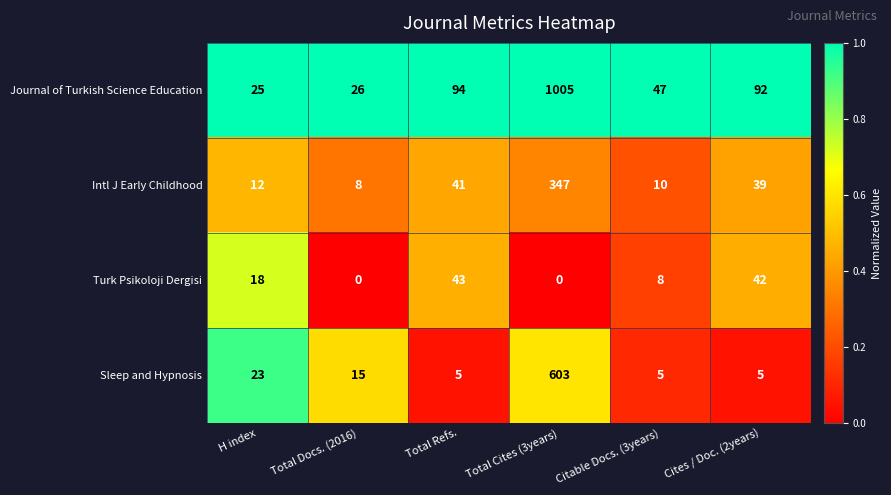

What is the difference between the maximum and minimum values in the Intl J Early Childhood series?

339